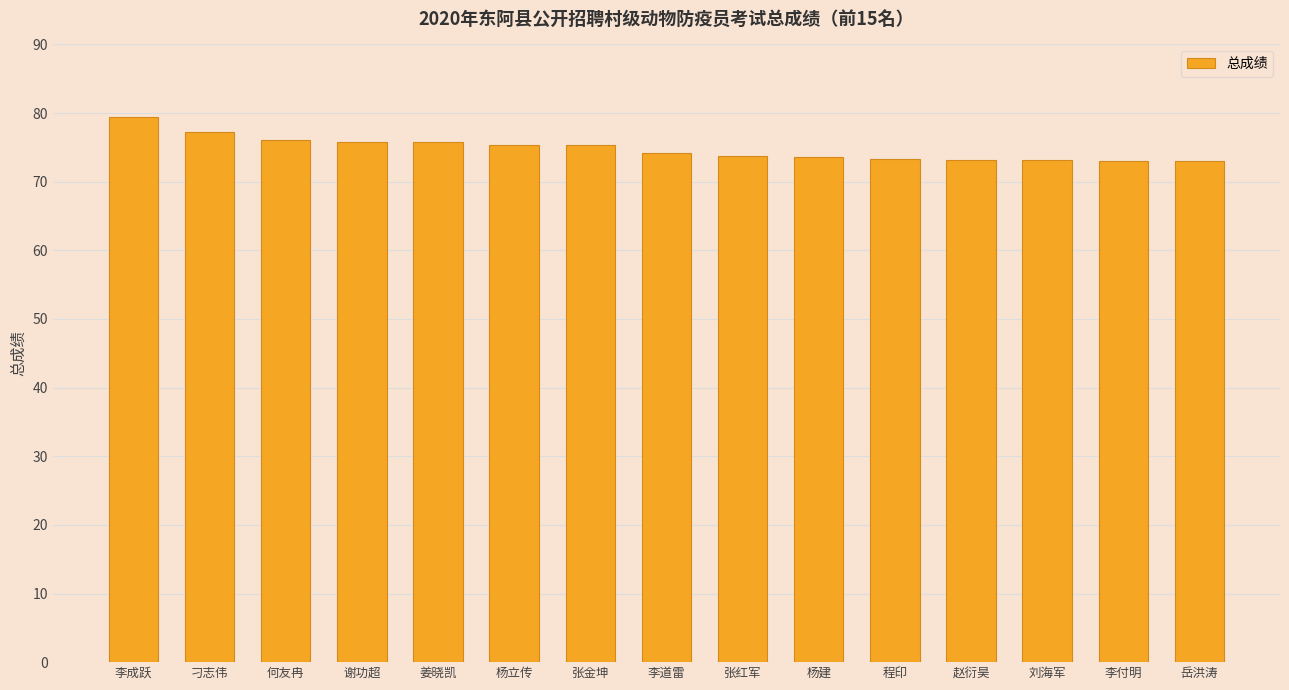

What is the label of the 8th bar from the right?

李道雷